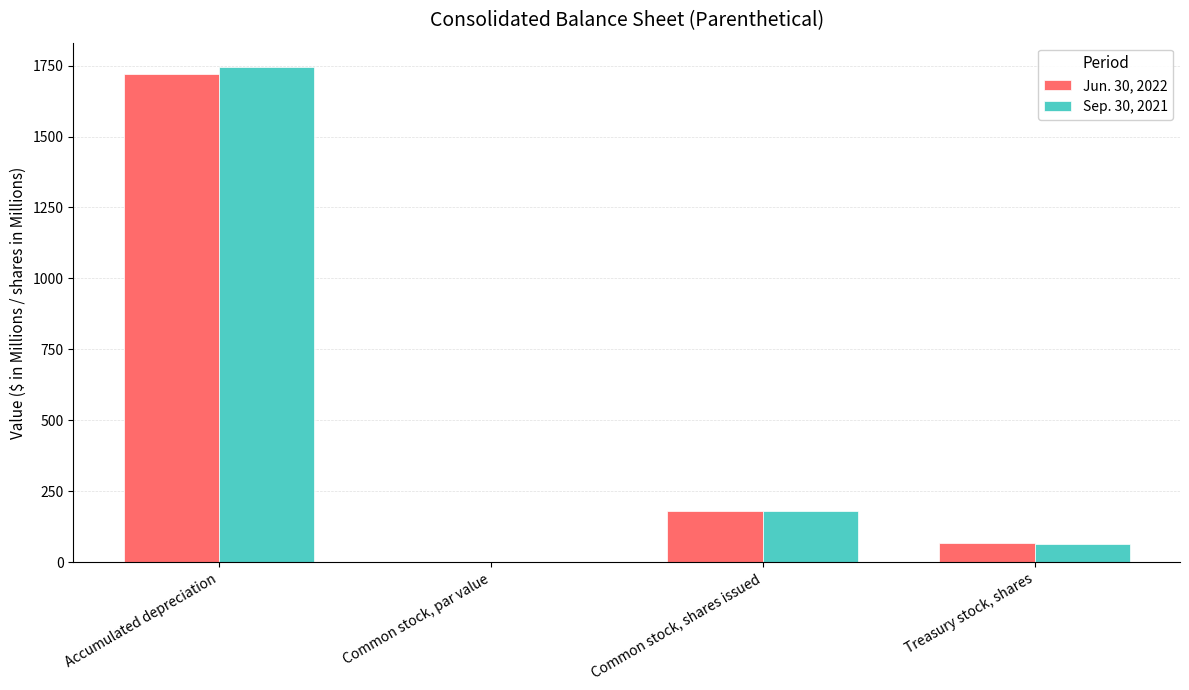

Reading left to right, transcribe all the data shown in this chart.

Jun. 30, 2022: 1720.4	1.0	181.4	66.0
Sep. 30, 2021: 1743.6	1.0	181.4	65.4